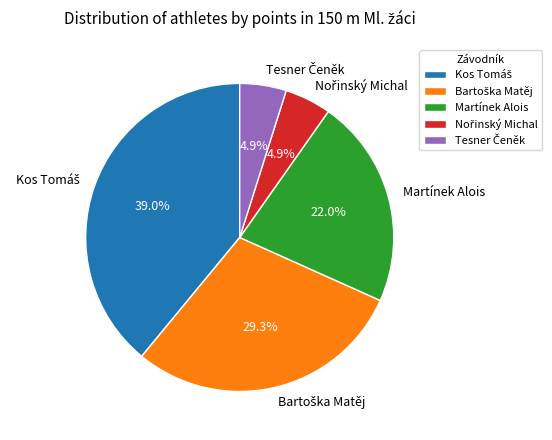

Does any single category account for the majority?

No